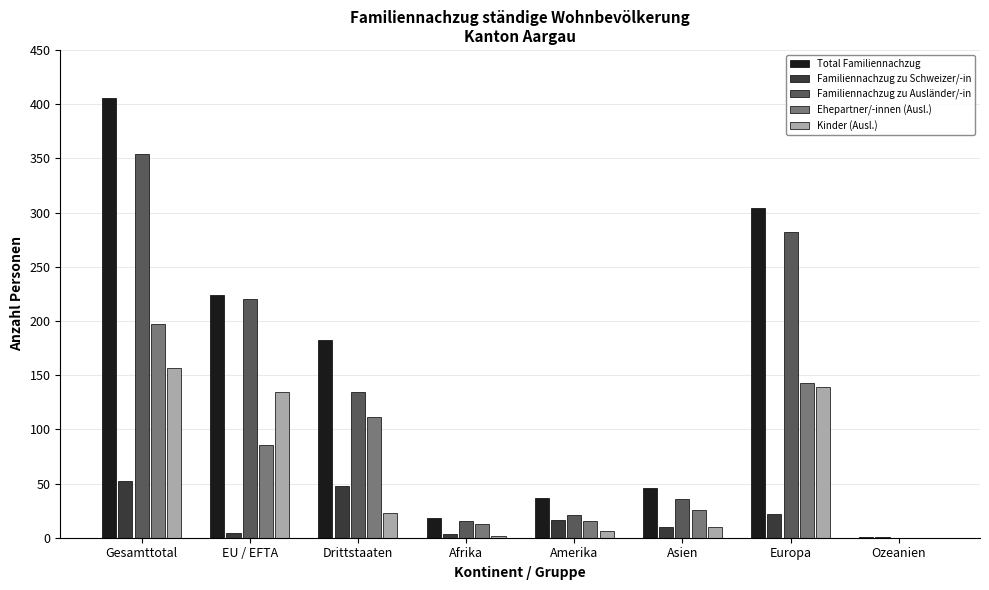

Between Gesamttotal and Afrika, which series saw the biggest shift?

Total Familiennachzug